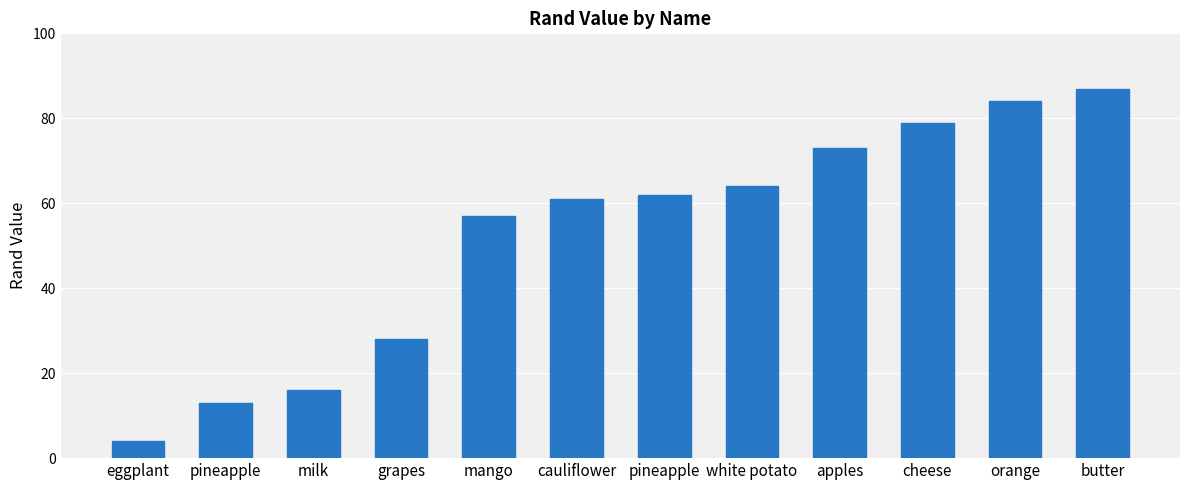

Where does the data first go above 62?

white potato